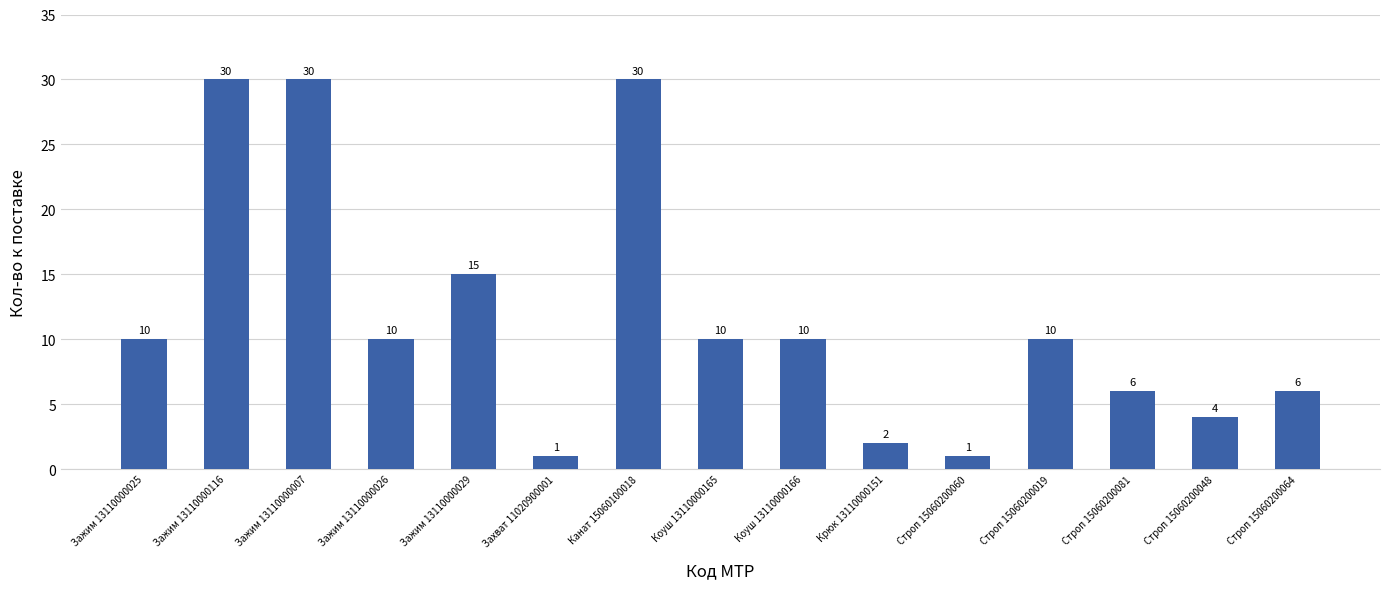

What is the difference between the second highest and minimum values?

29